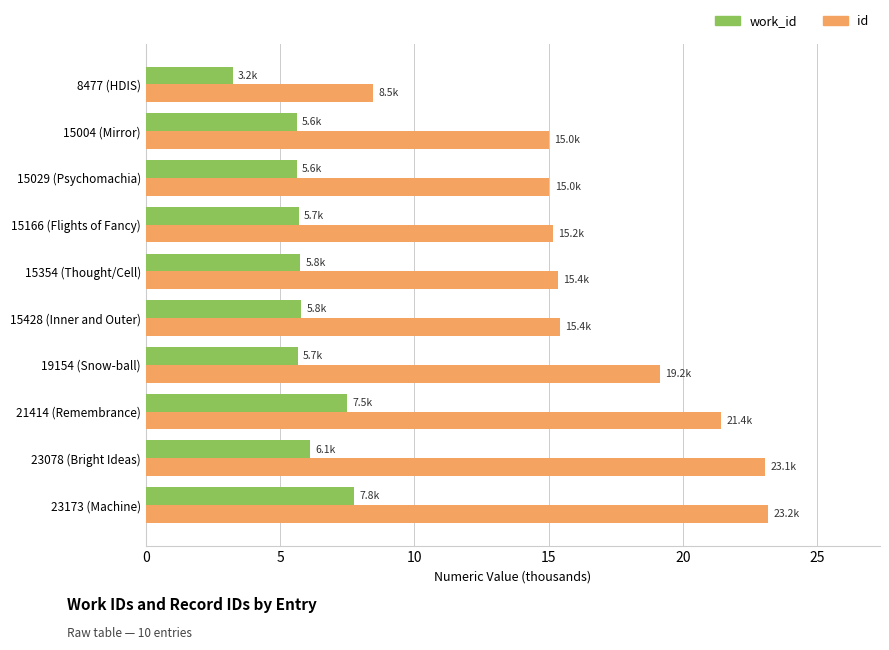

At which category is the sum across all series the highest?

23173 (Machine)